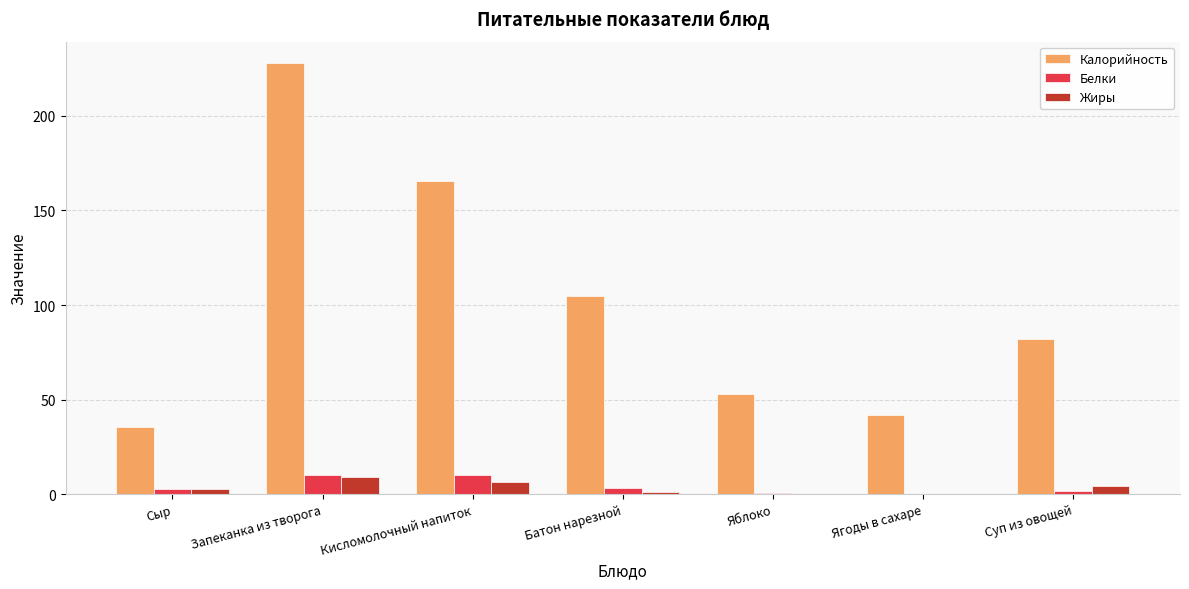

How many groups of bars are there?

7